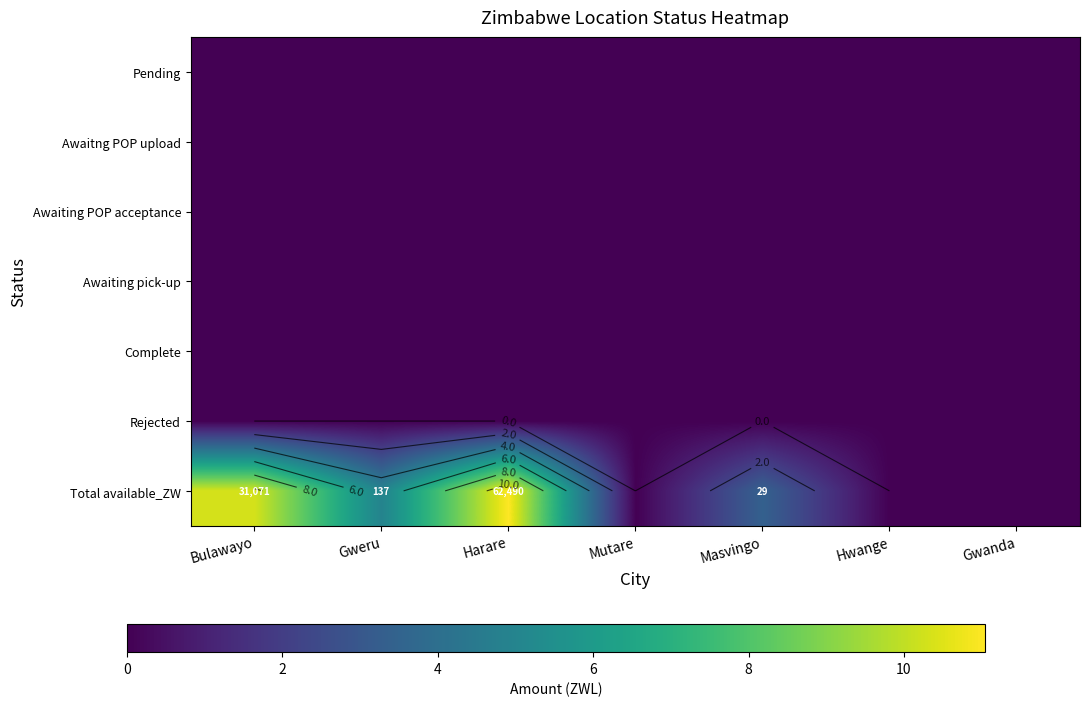

How many series are shown in this chart?

7